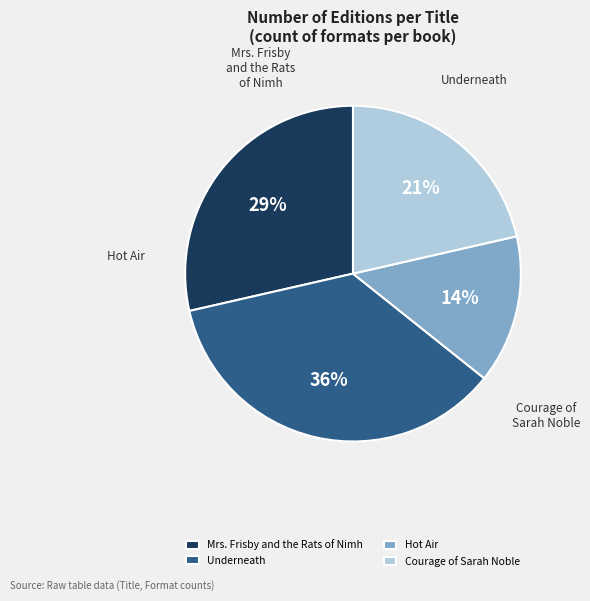

Which slice is the smallest?

Hot Air